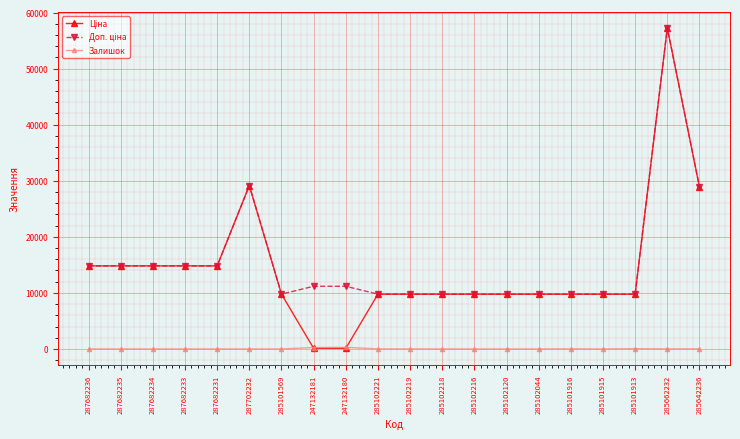

Which label corresponds to the largest value in the chart?

285662232